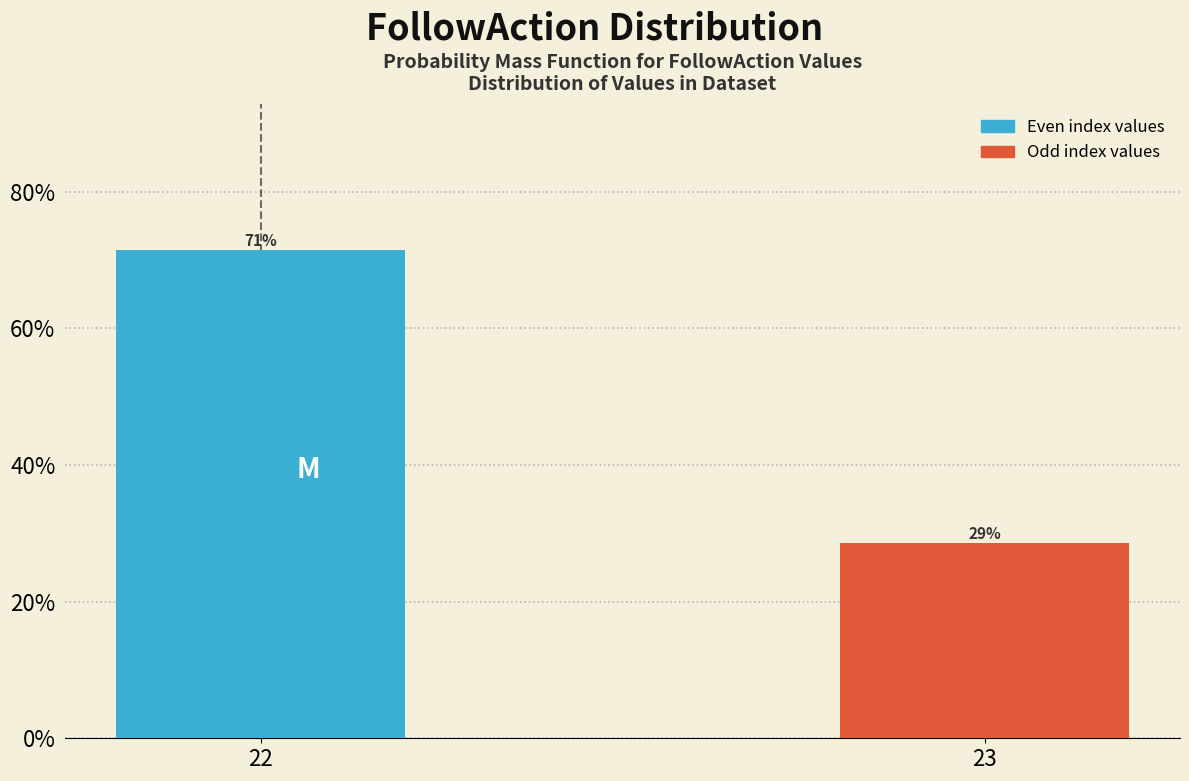

Does the chart contain any negative values?

No